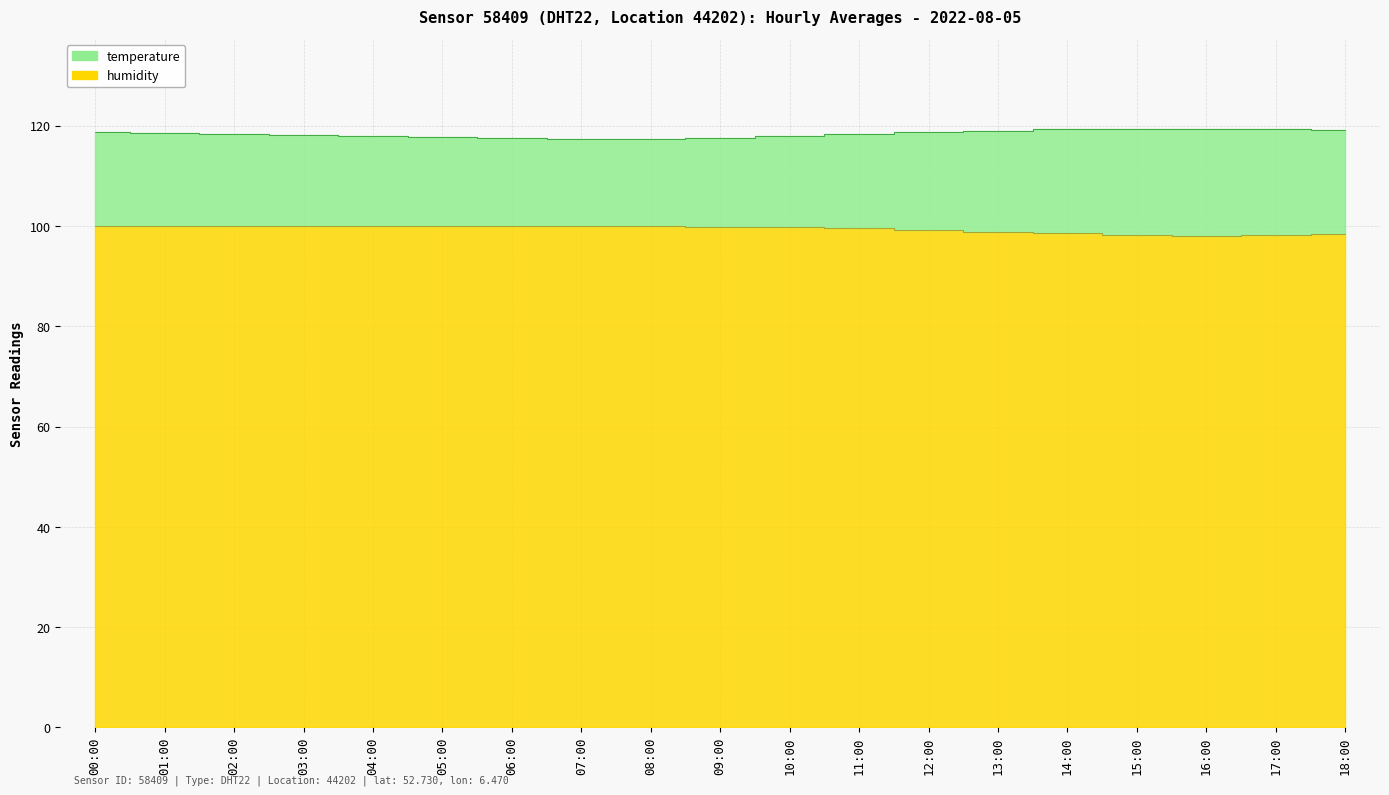

What is the label of the 6th point from the right?

13:00